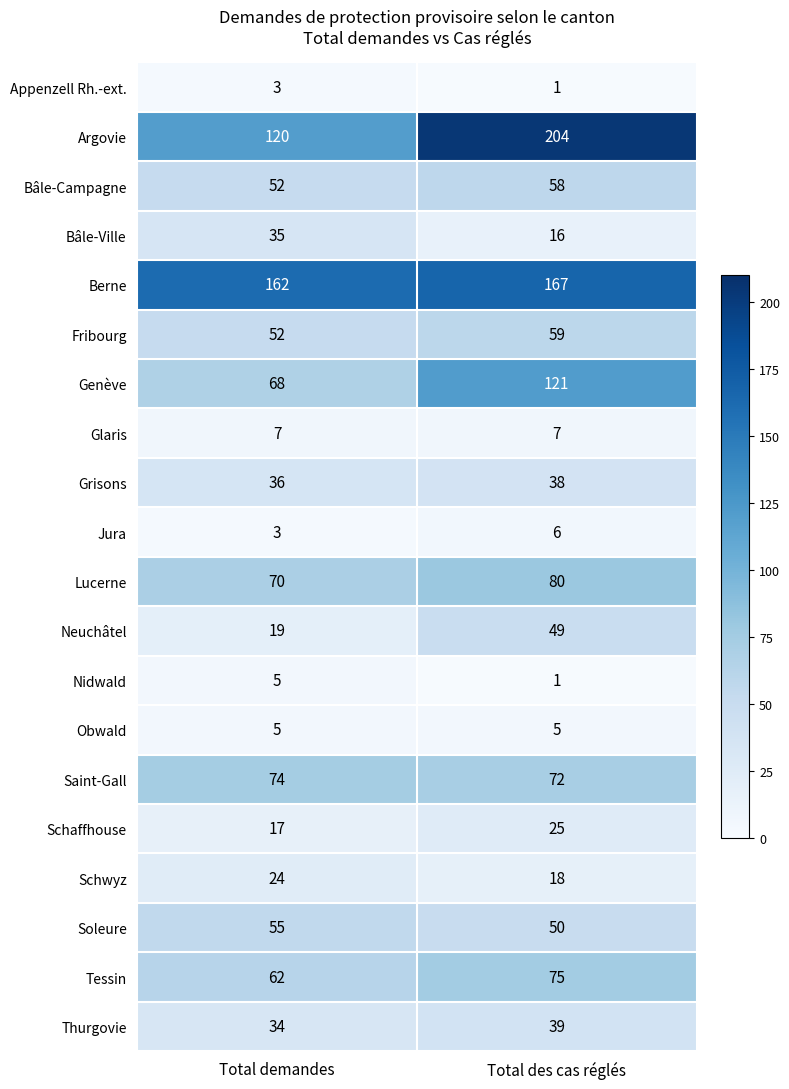

What is the difference between the highest and lowest values at Total des cas réglés?

203